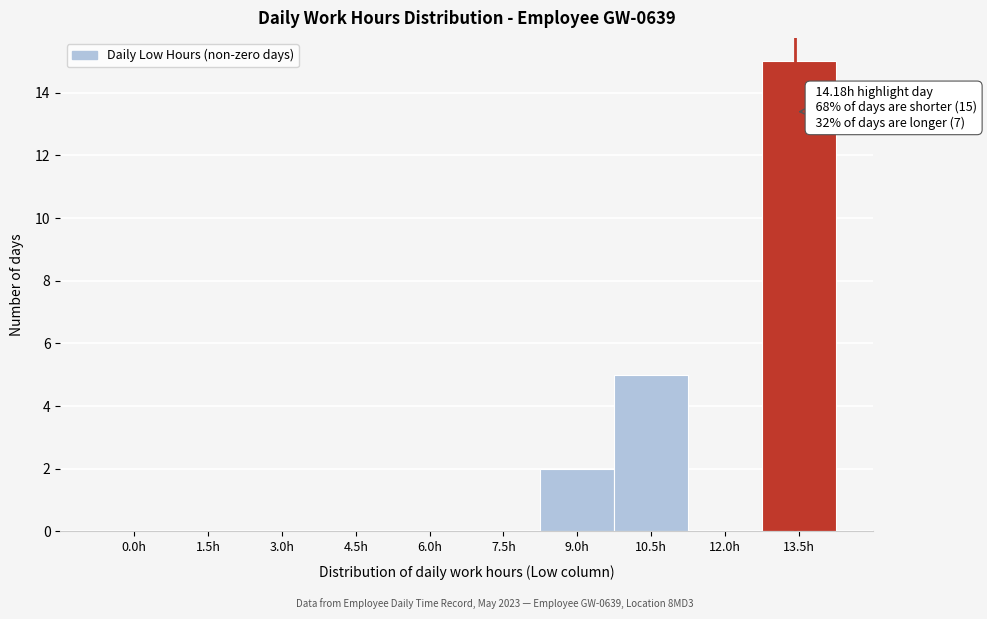

Reading right to left, list all the values displayed in this chart.

13.5h=15	12.0h=0	10.5h=5	9.0h=2	7.5h=0	6.0h=0	4.5h=0	3.0h=0	1.5h=0	0.0h=0